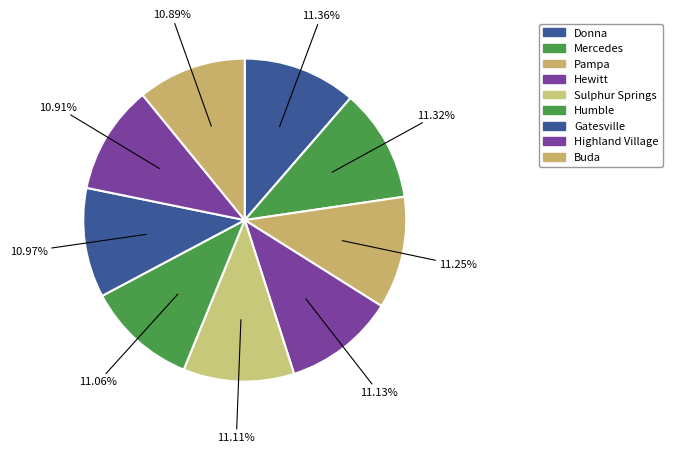

How many slices are in this pie chart?

9